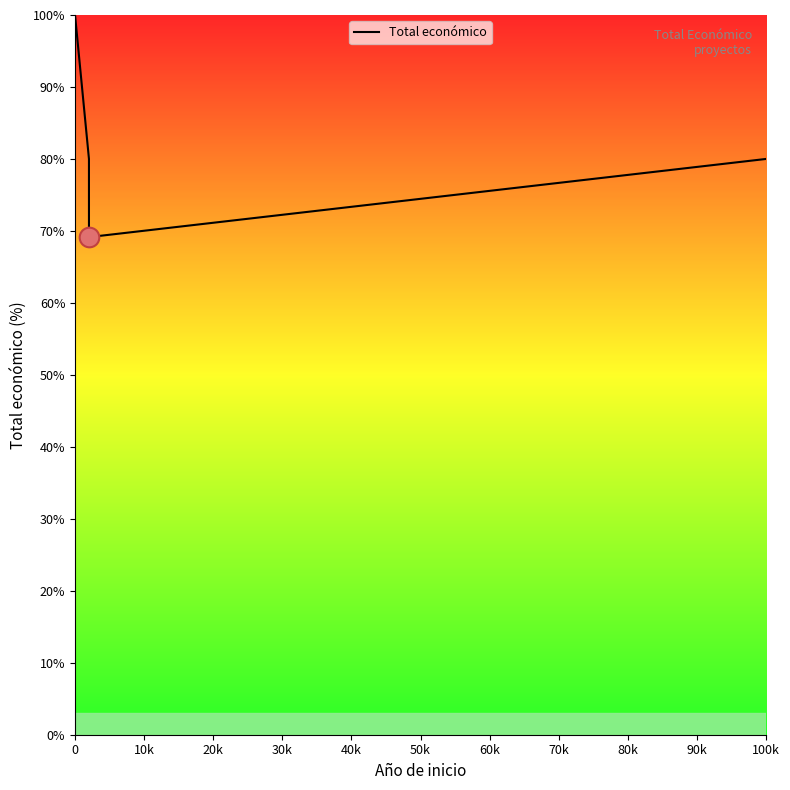

What is the sum of all values?

329.1